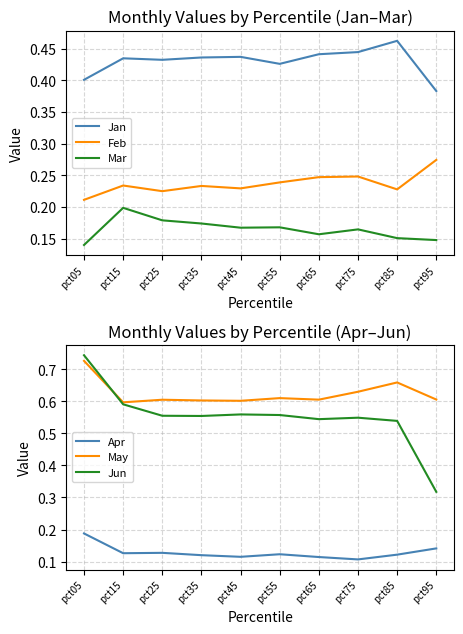

Where is the first local minimum for Jan?

pct25